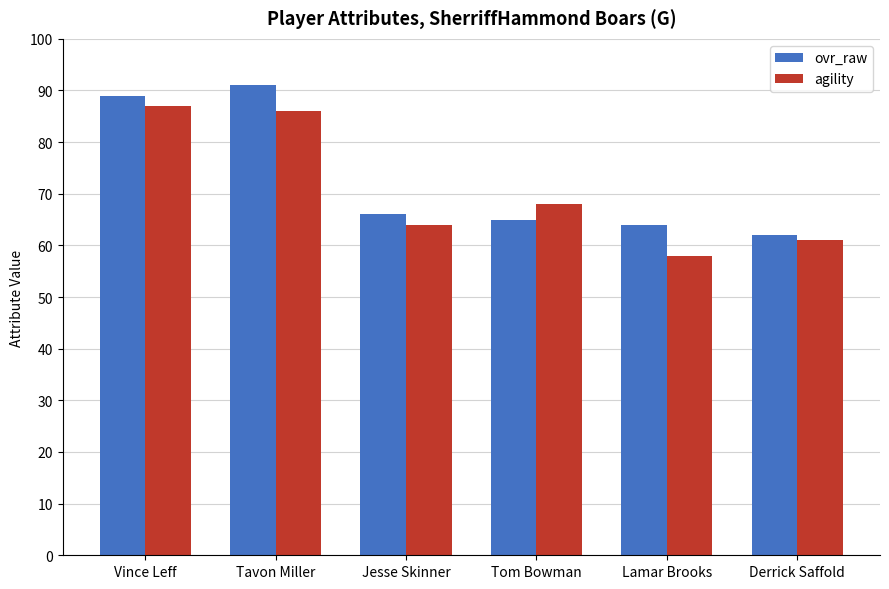

At which label is agility closest to 72?

Tom Bowman